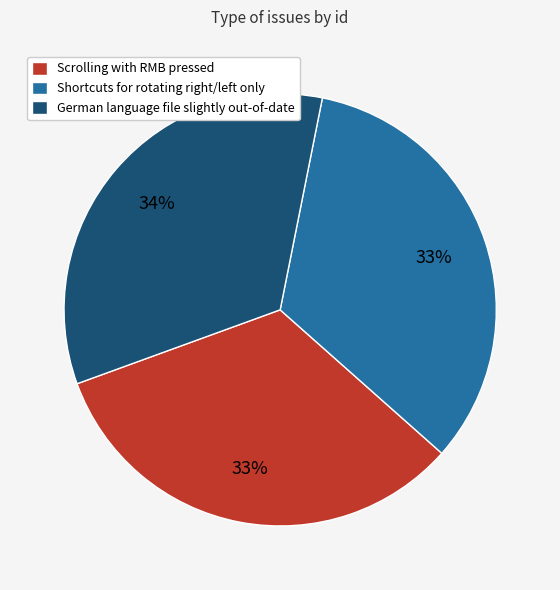

To the nearest percent, what is the average slice percentage?

33%